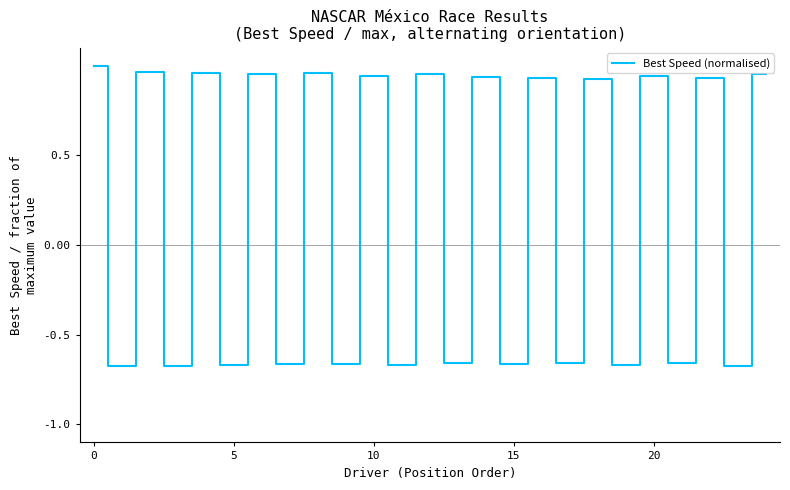

Which label corresponds to the smallest value in the chart?

5